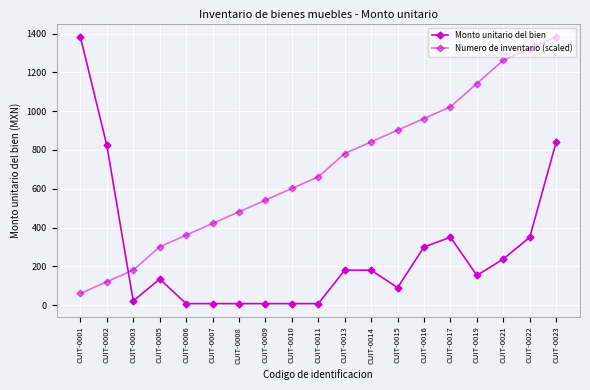

True or false: Numero de inventario (scaled) has a value of 780.8 at CUIT-0009.

False